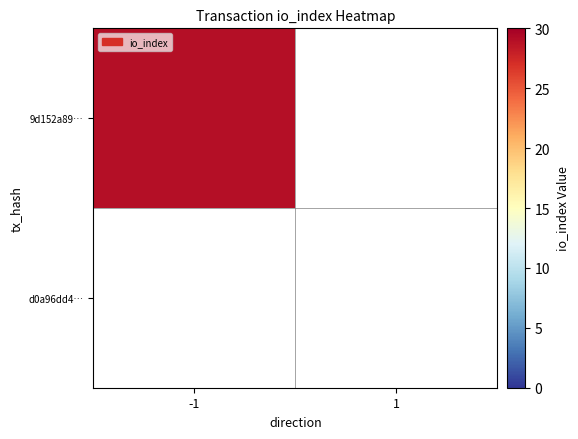

Is the value of 9d152a89274d372fd62ca9d8e928af7cd6dfe08 at 1 greater than the value of d0a96dd482af0c8e584f7de53ba58f6cd05bee2 at 1?

No